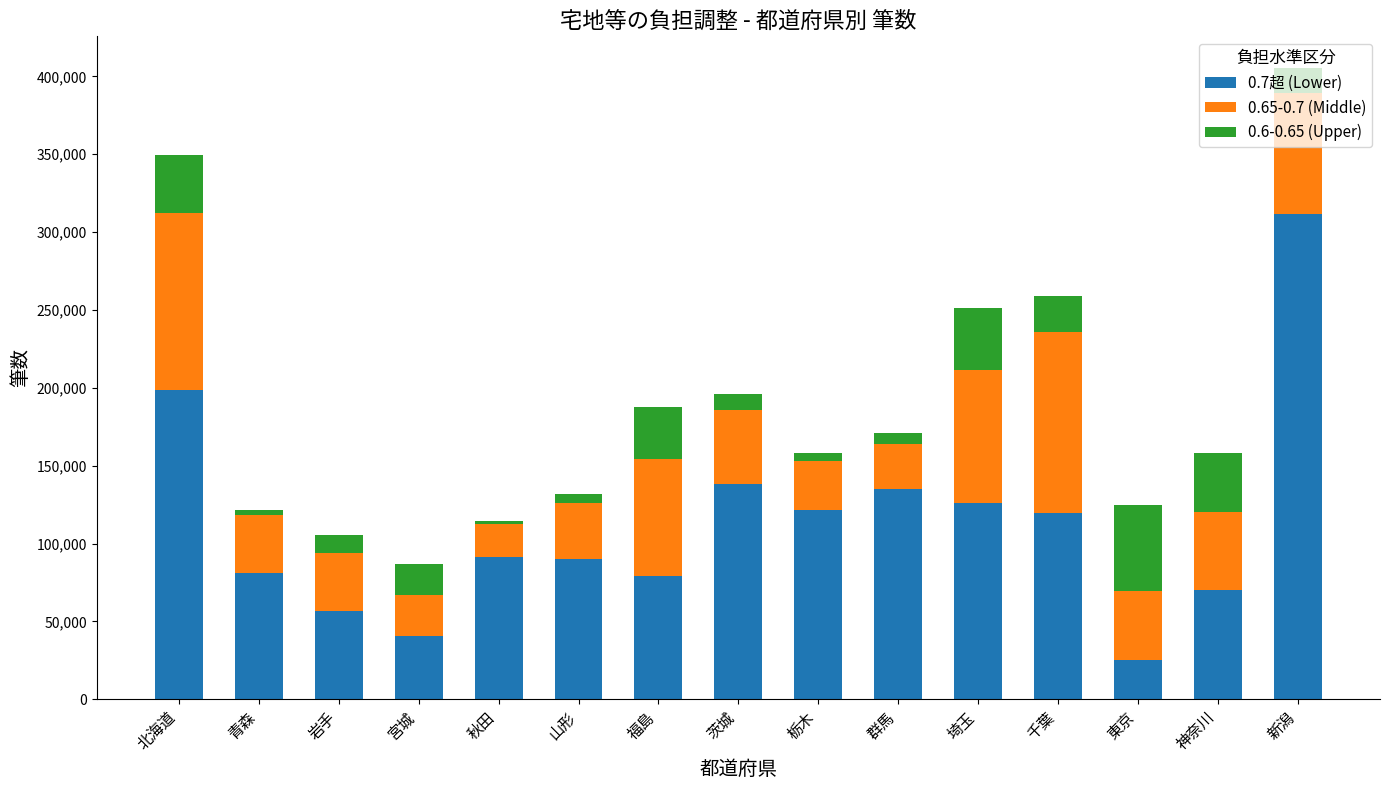

The value of 0.7超 (Lower) at 福島 is 137077. True or false?

False